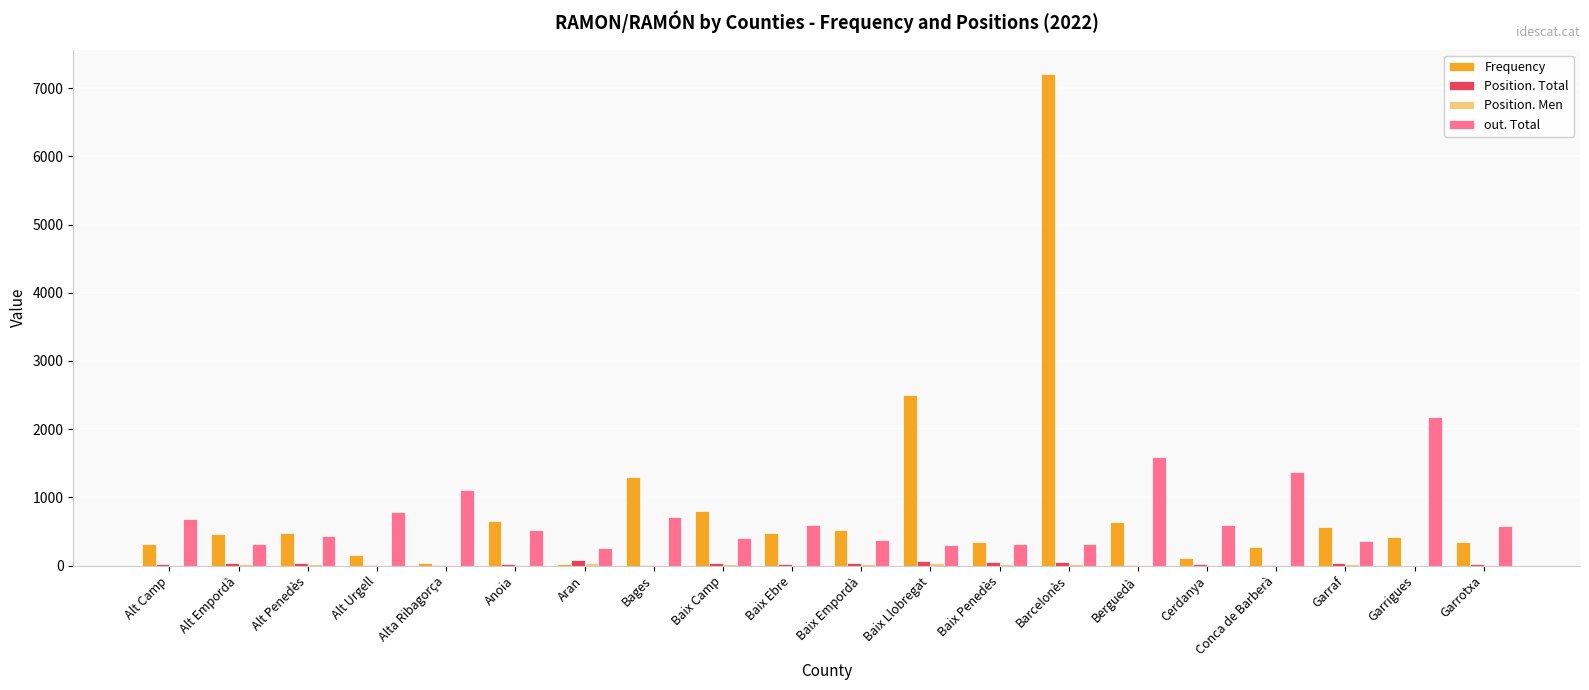

How many categories are shown in the chart?

20